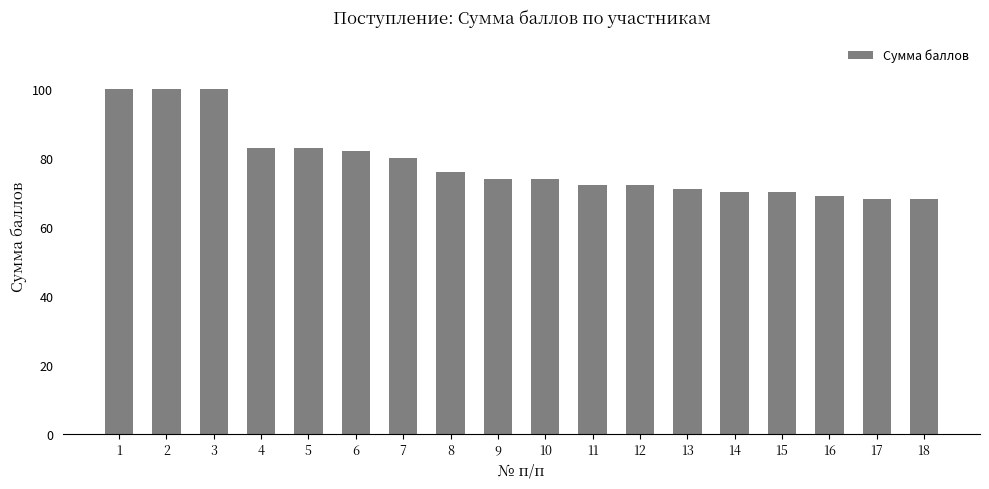

Does the chart contain any negative values?

No